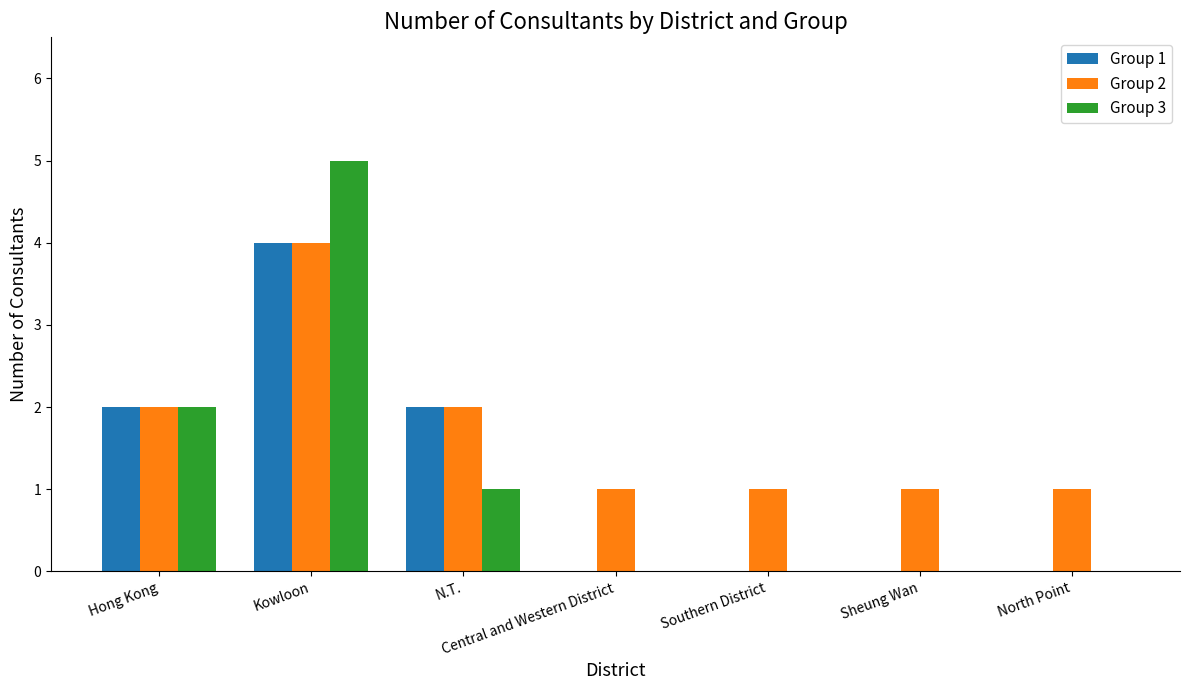

The Group 2 series shows 0 at Southern District. True or false?

False